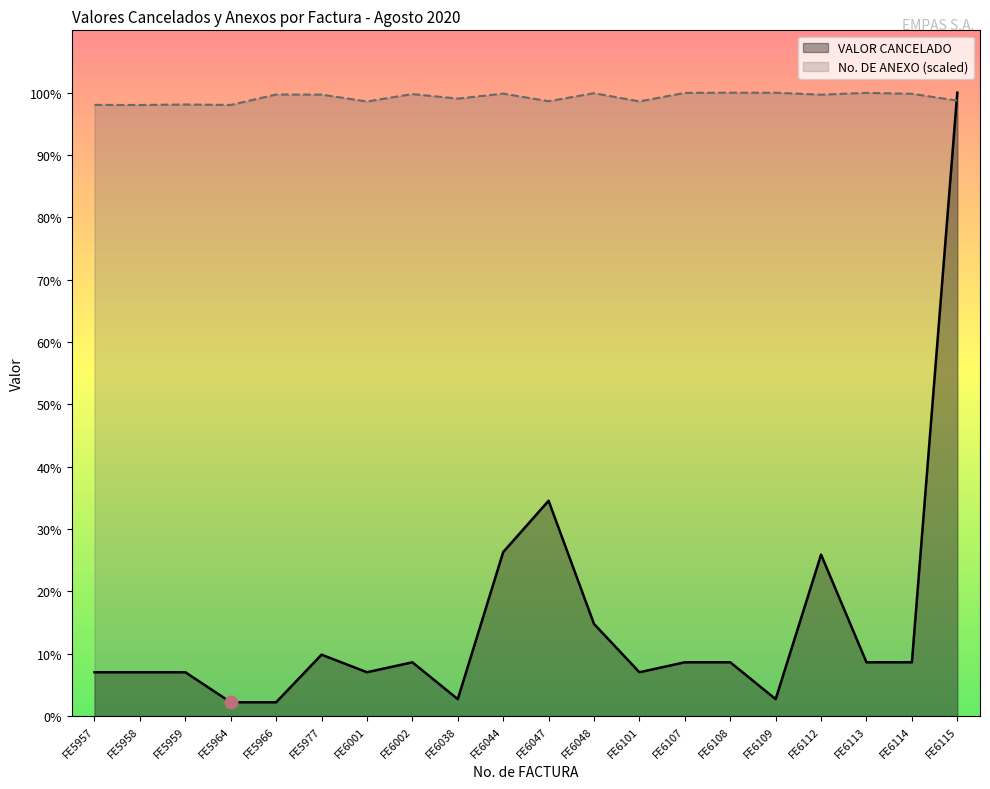

The value of VALOR CANCELADO at FE5966 is 64800.0. True or false?

True